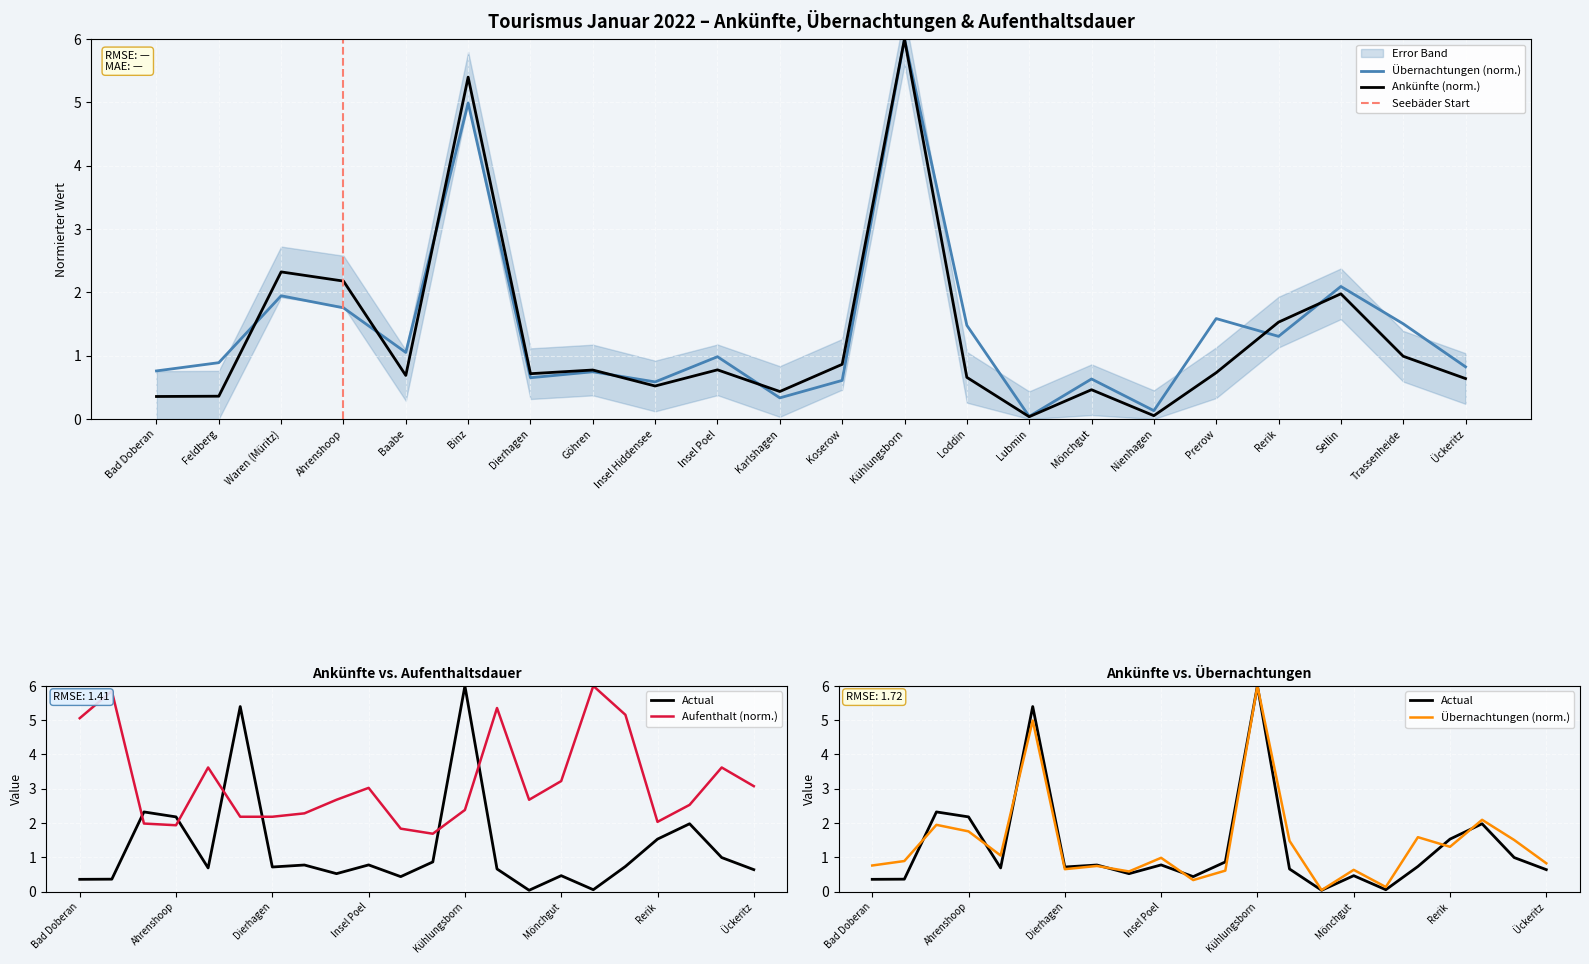

Rank the series at Kühlungsborn from highest to lowest value.

Ankünfte, Übernachtungen (Tsd), Aufenthaltsdauer (Tage)